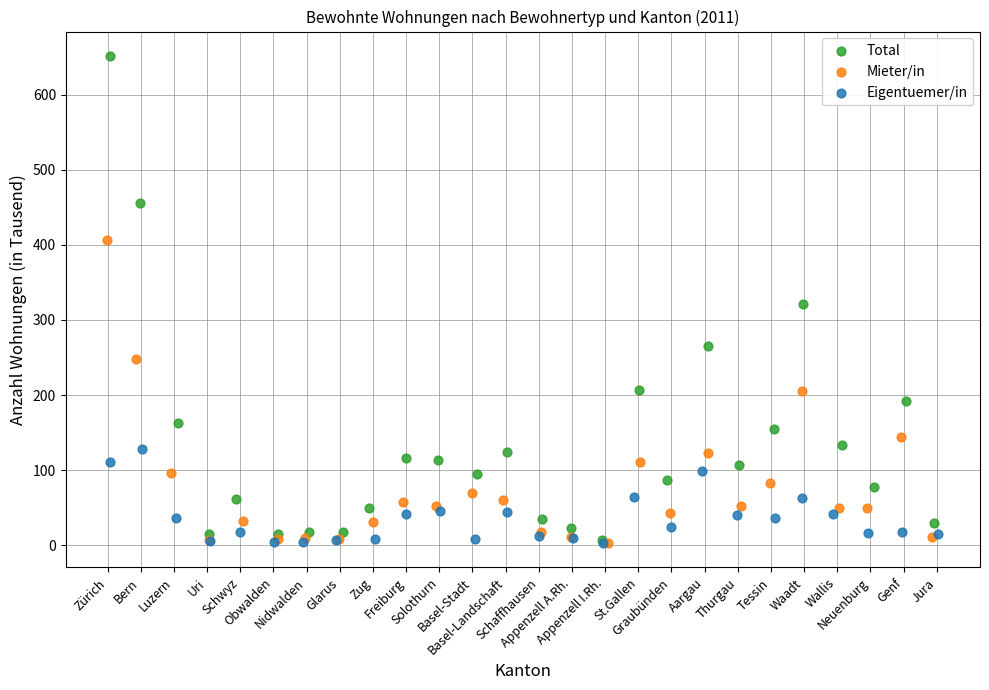

Which series has the largest Y range (max minus min)?

Total